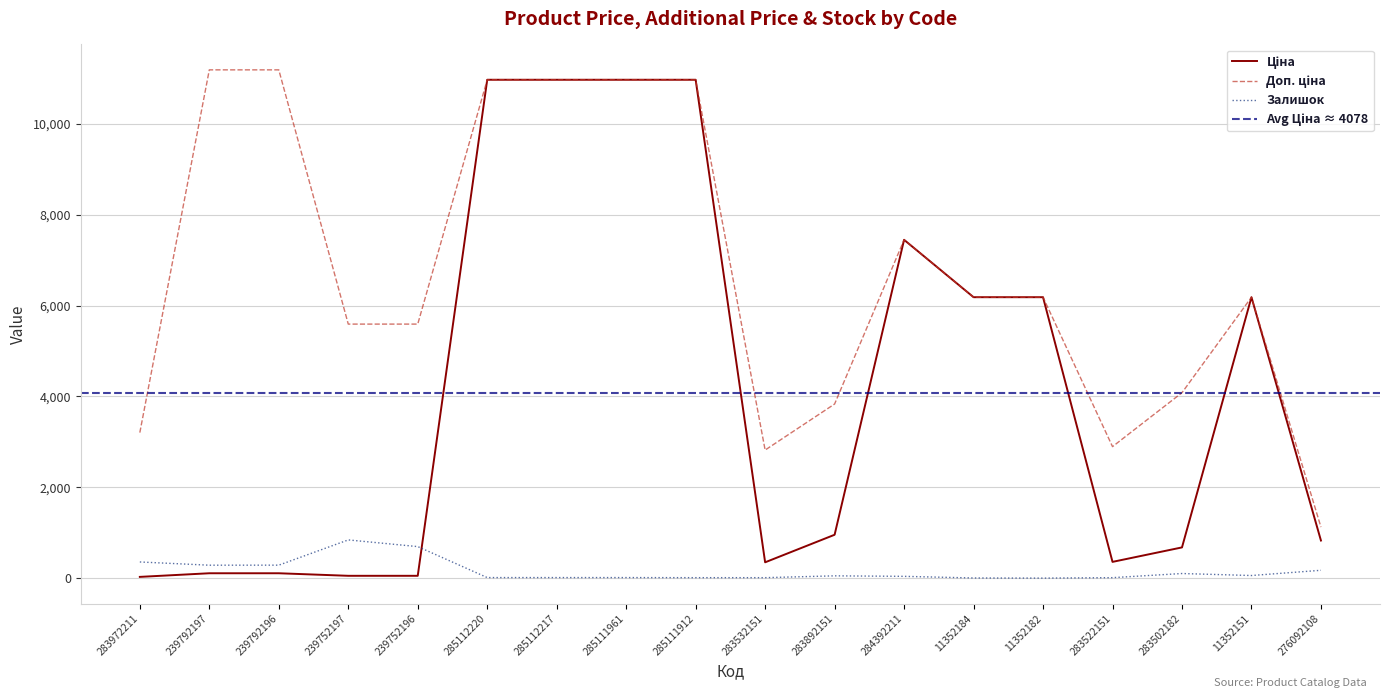

Reading right to left, transcribe all the data shown in this chart.

Ціна: 831.5	6182.6	680.4	362.1	6182.6	6182.6	7444.6	958.4	352.6	10964.4	10964.4	10964.4	10964.4	55.9	55.9	111.8	111.8	32.0
Доп. ціна: 1126.7	6182.6	4082.3	2896.6	6182.6	6182.6	7444.6	3833.8	2821.2	10964.4	10964.4	10964.4	10964.4	5591.0	5591.0	11182.0	11182.0	3205.0
Залишок: 177.0	62.0	106.0	15.0	5.0	8.0	44.0	55.0	15.0	15.0	17.0	17.0	17.0	698.0	845.0	290.0	289.0	360.0